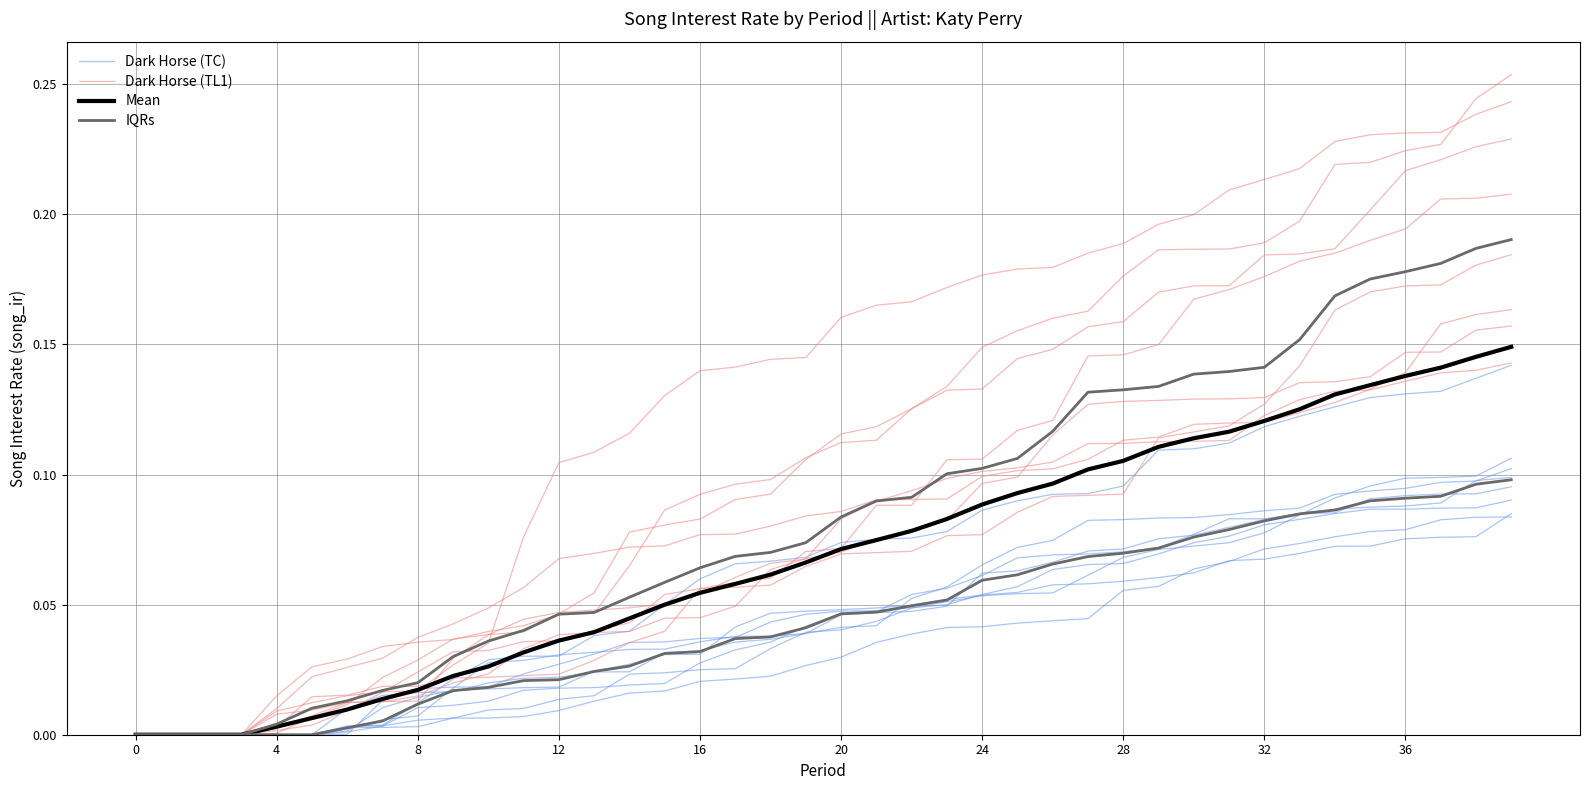

At which label does IQRs reach its peak?

39